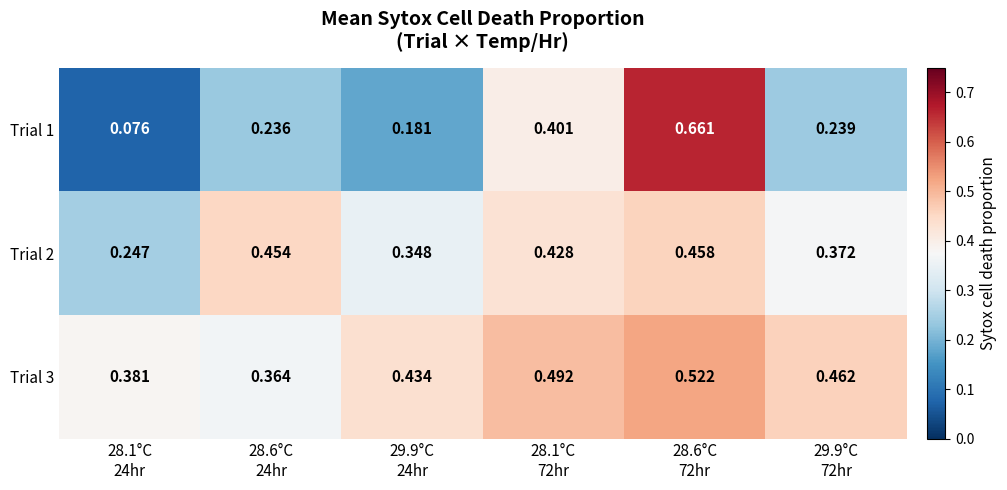

How many categories are shown in the chart?

6